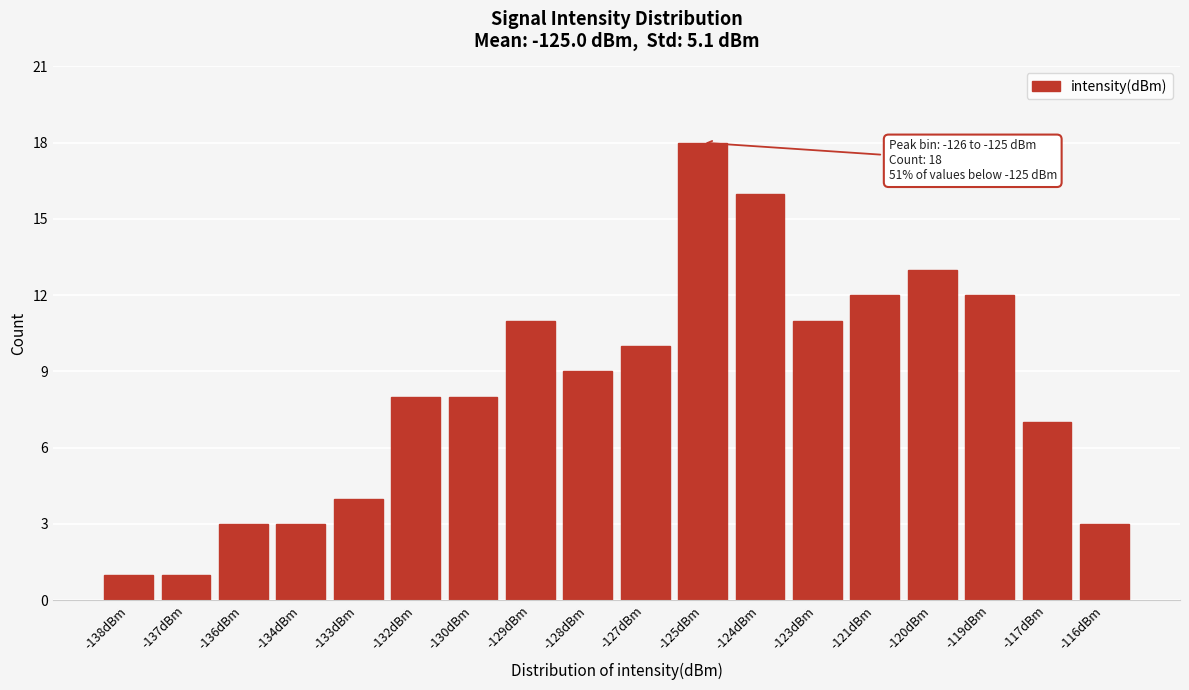

Reading left to right, extract all data points from this chart.

1	1	3	3	4	8	8	11	9	10	18	16	11	12	13	12	7	3